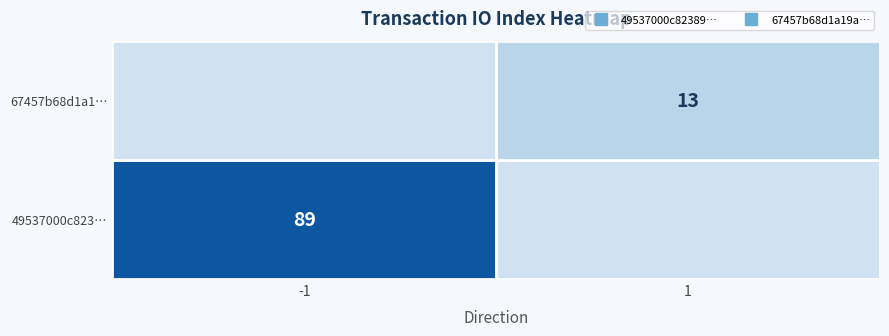

How many 49537000c82389f9edadc93450a77dab23a1405 values are between -1 and 89?

2